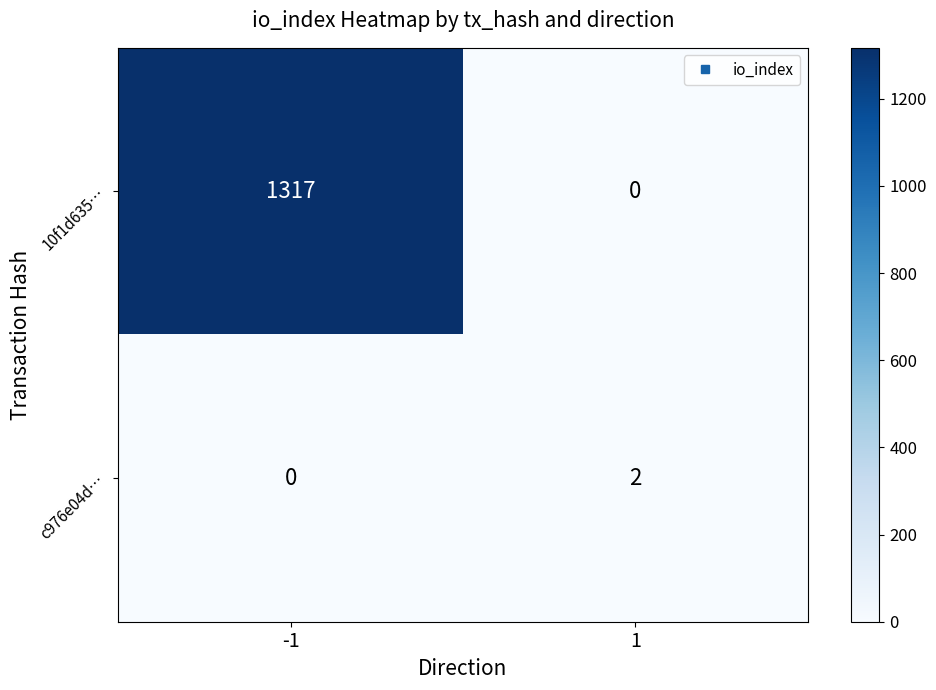

Which label corresponds to the largest value in the chart?

-1